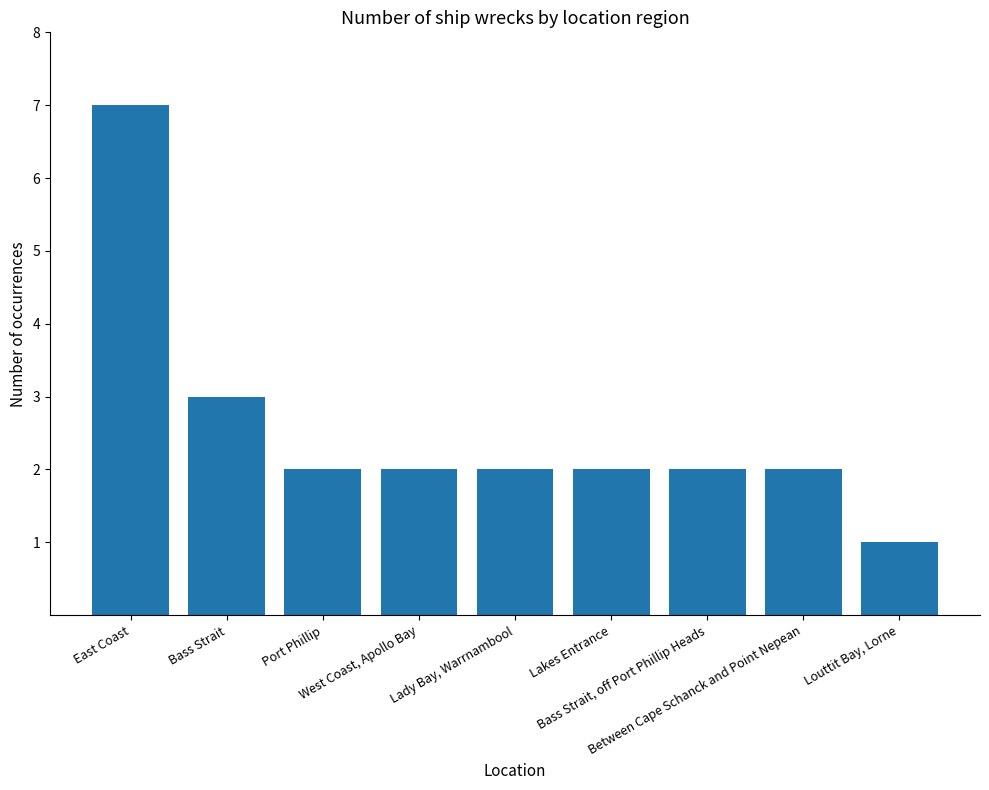

What is the ratio of the value at West Coast, Apollo Bay to the value at Port Phillip?

1.0